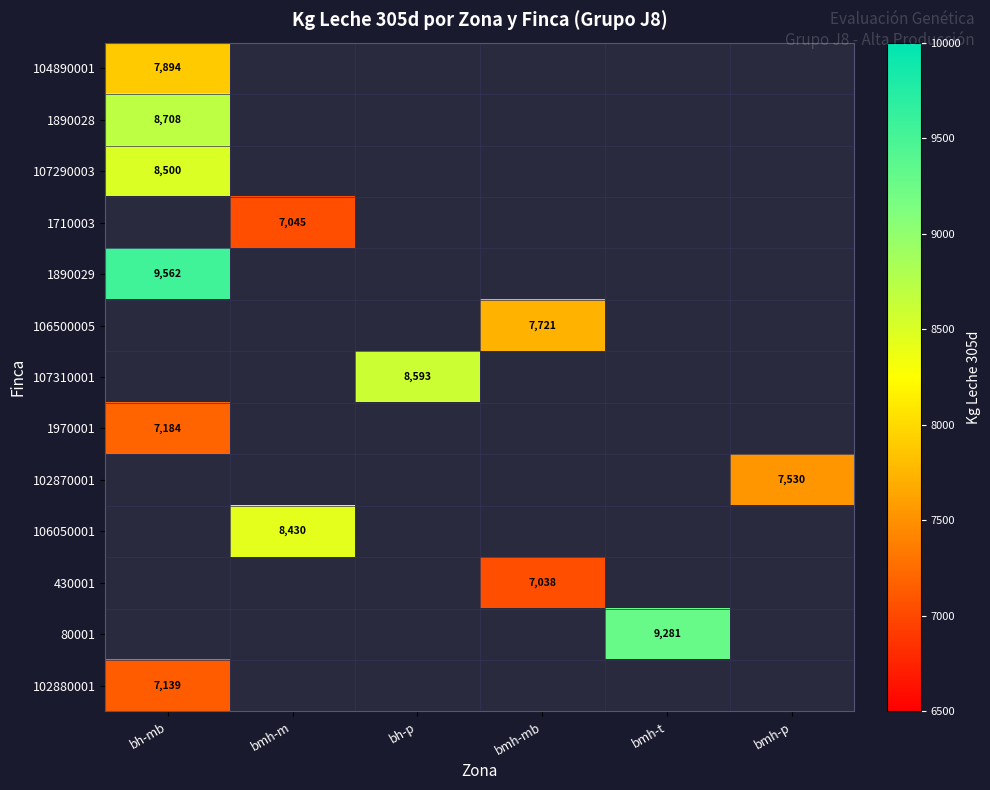

What is the maximum value shown in the chart?

9562.0